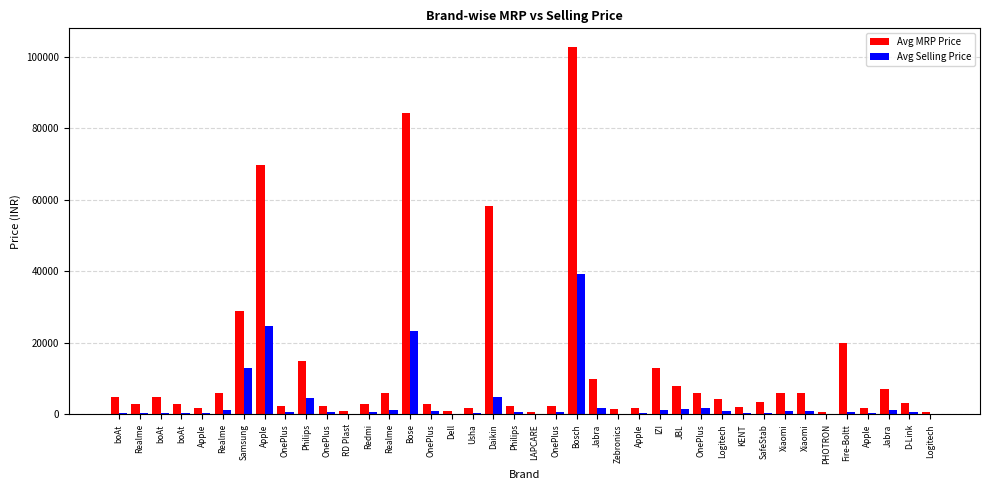

Rank the series at Apple from lowest to highest value.

Avg Selling Price, Avg MRP Price